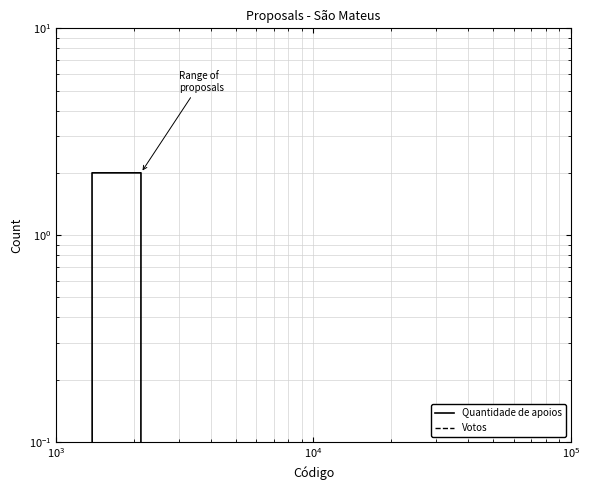

How many data points does each series have?

6